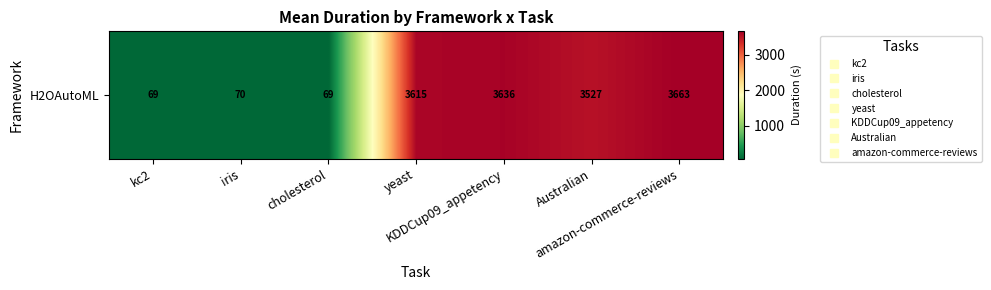

Between yeast and kc2, which is larger?

yeast